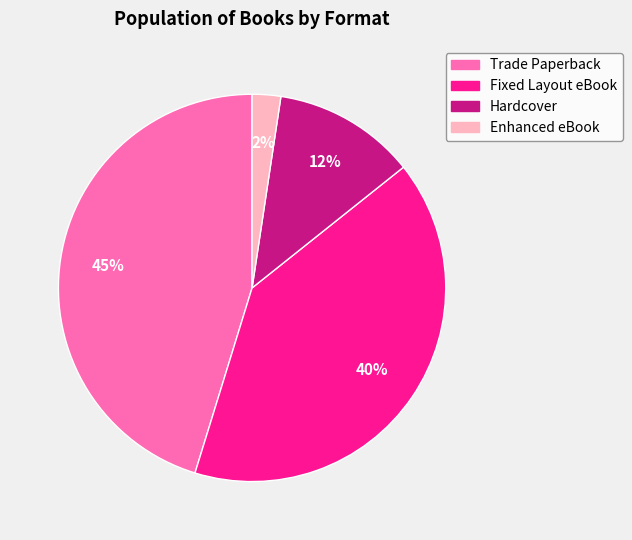

To the nearest percent, what is the difference between the largest and smallest slice percentages?

43%